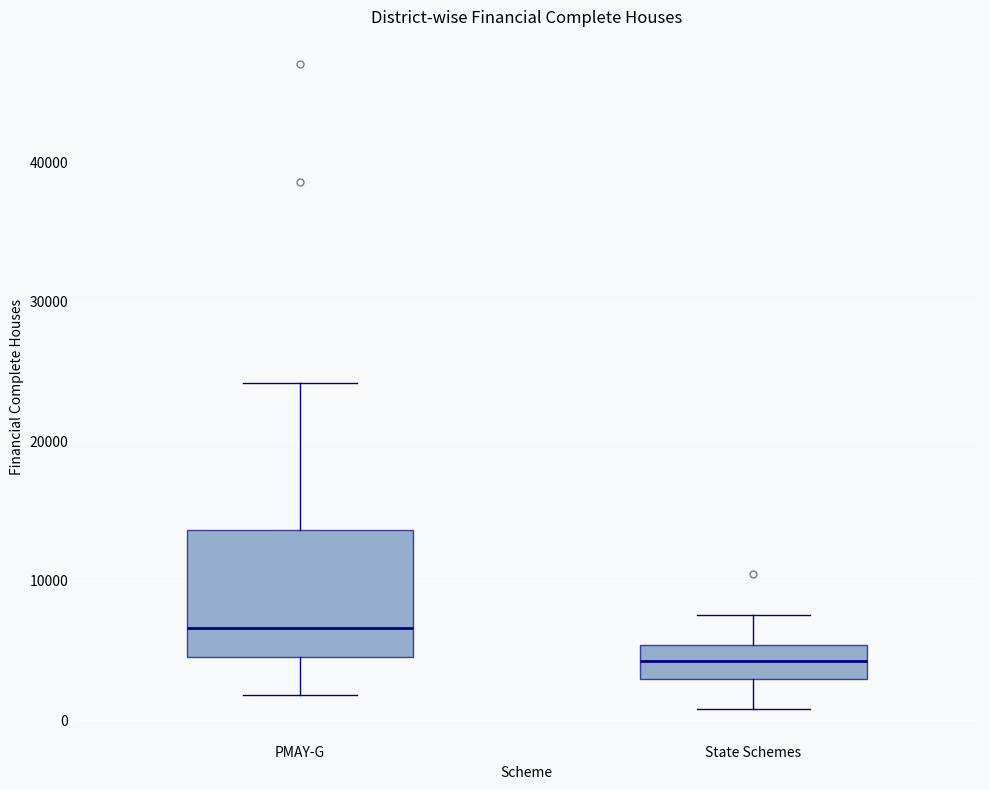

Which box's median line is the highest?

PMAY-G